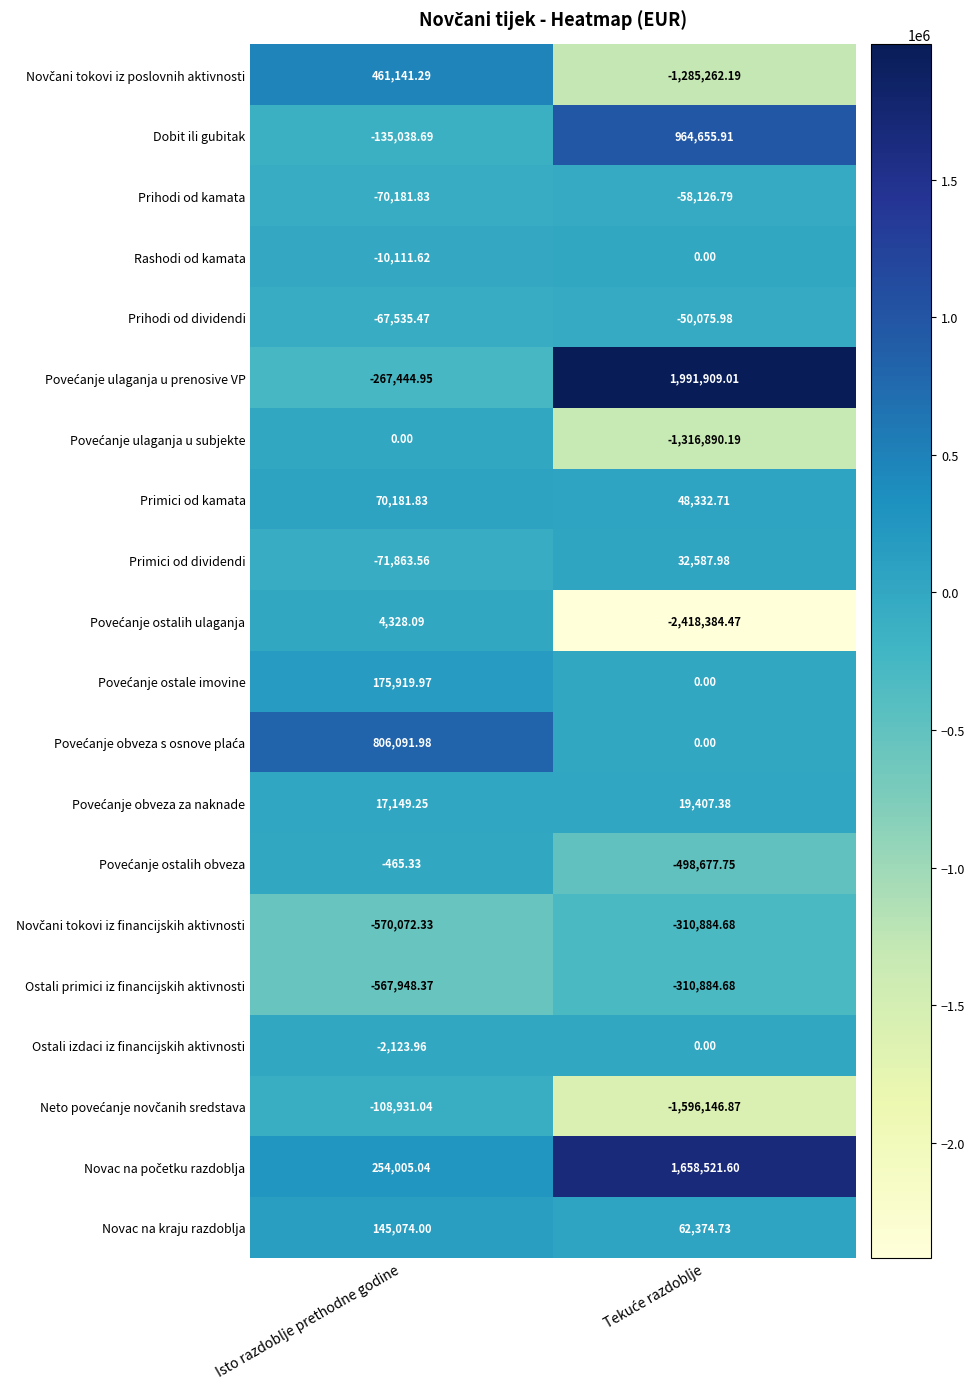

At which category is the sum across all series the highest?

Isto razdoblje prethodne godine